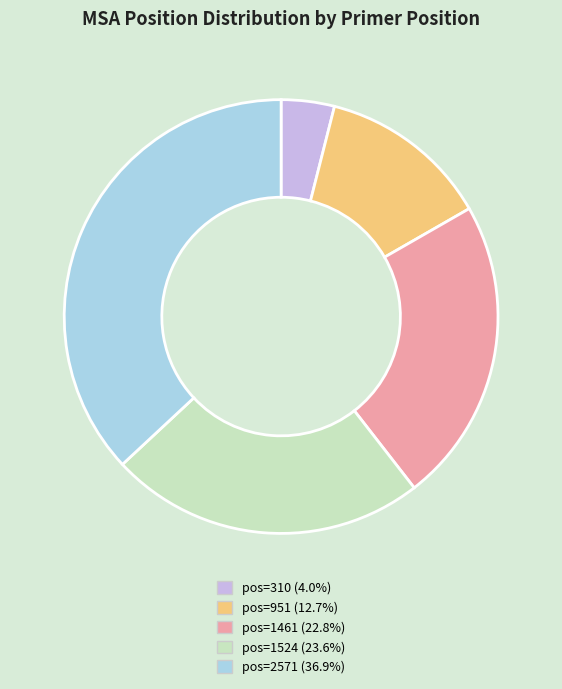

What is the smallest slice in the pie chart?

pos=310